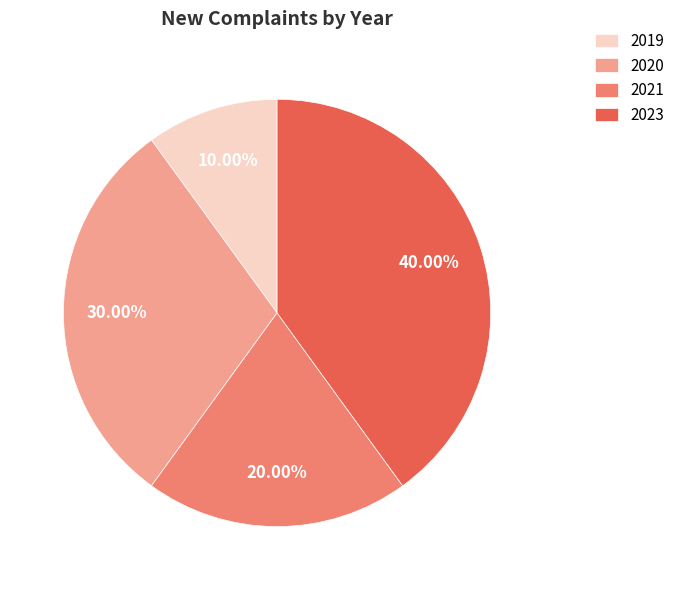

Which category has the smallest portion of the pie?

2019